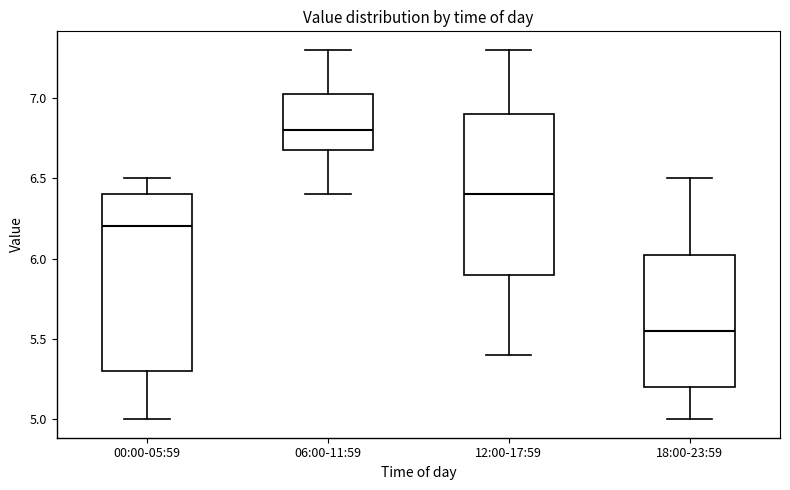

Which box's median line is the lowest?

18:00-23:59